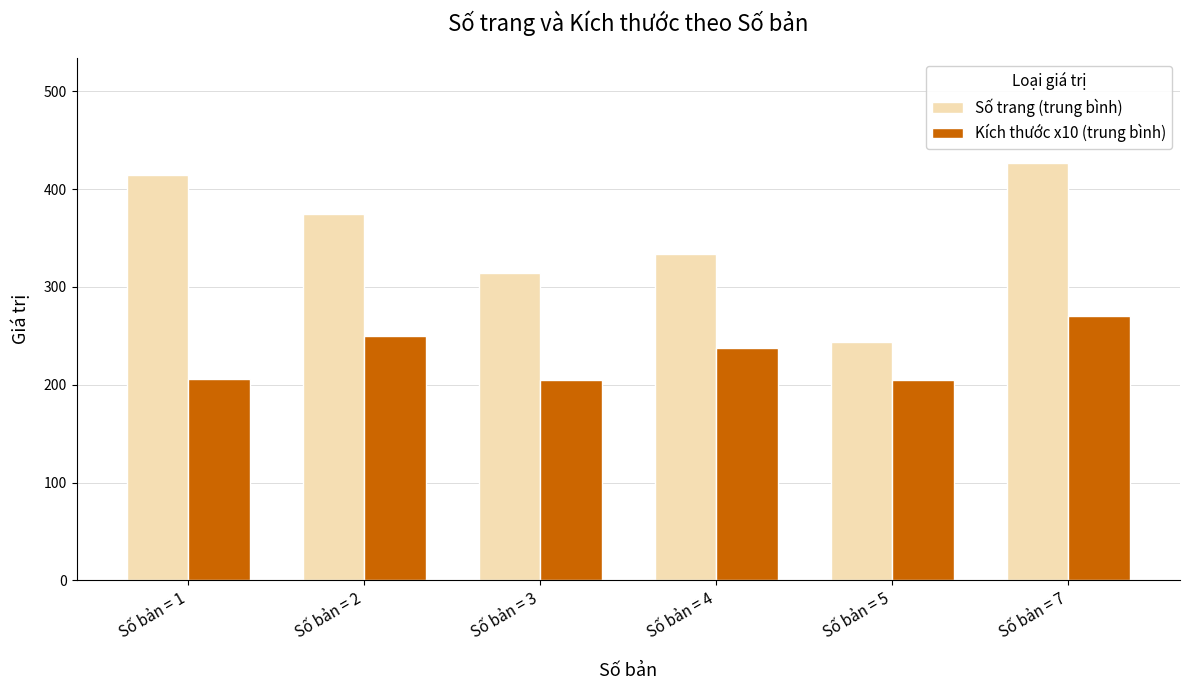

Count the number of categories in the chart.

6